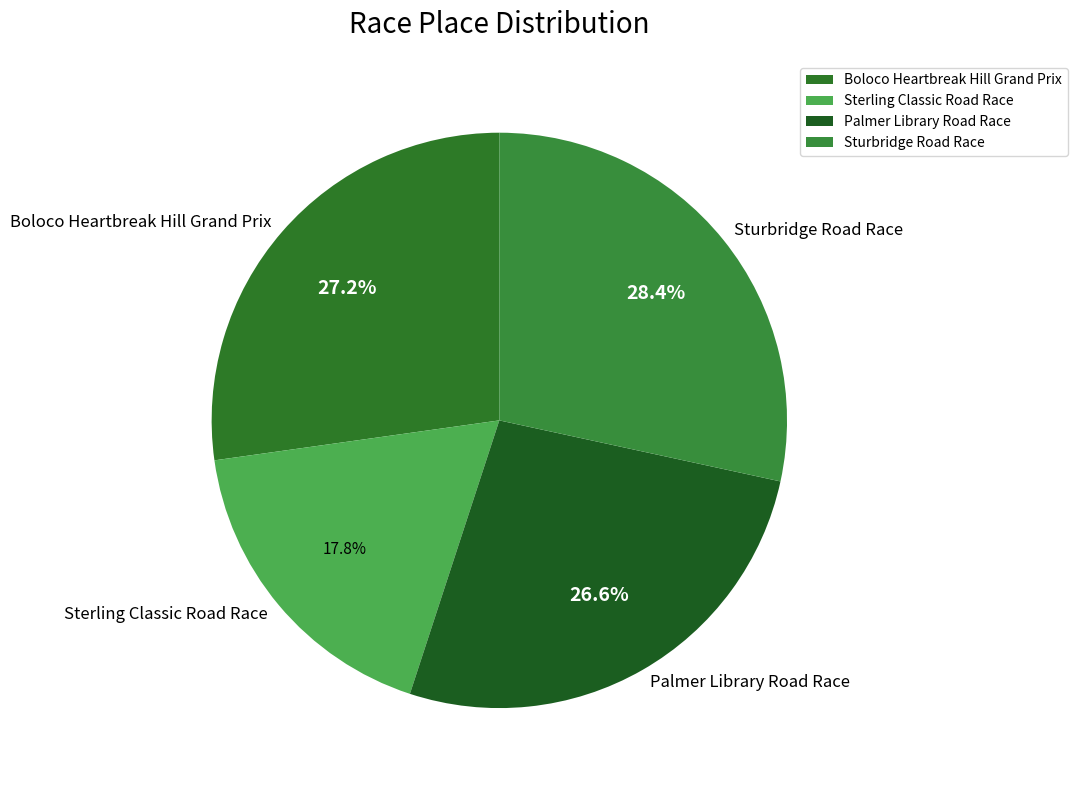

What is the smallest slice in the pie chart?

Sterling Classic Road Race